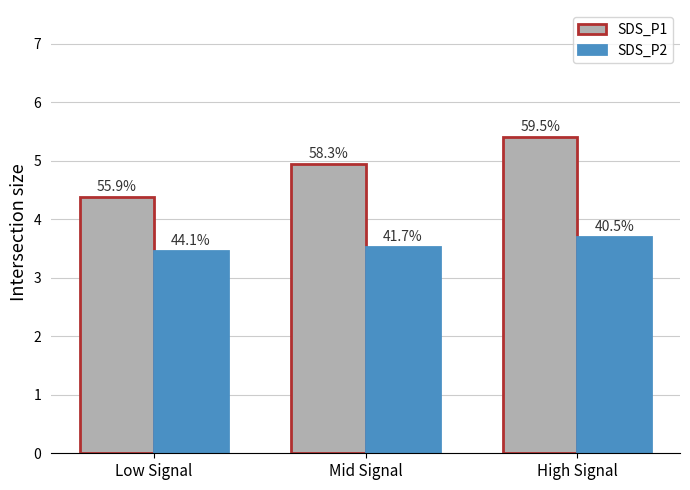

At which label is SDS_P1 closest to 4?

Low Signal